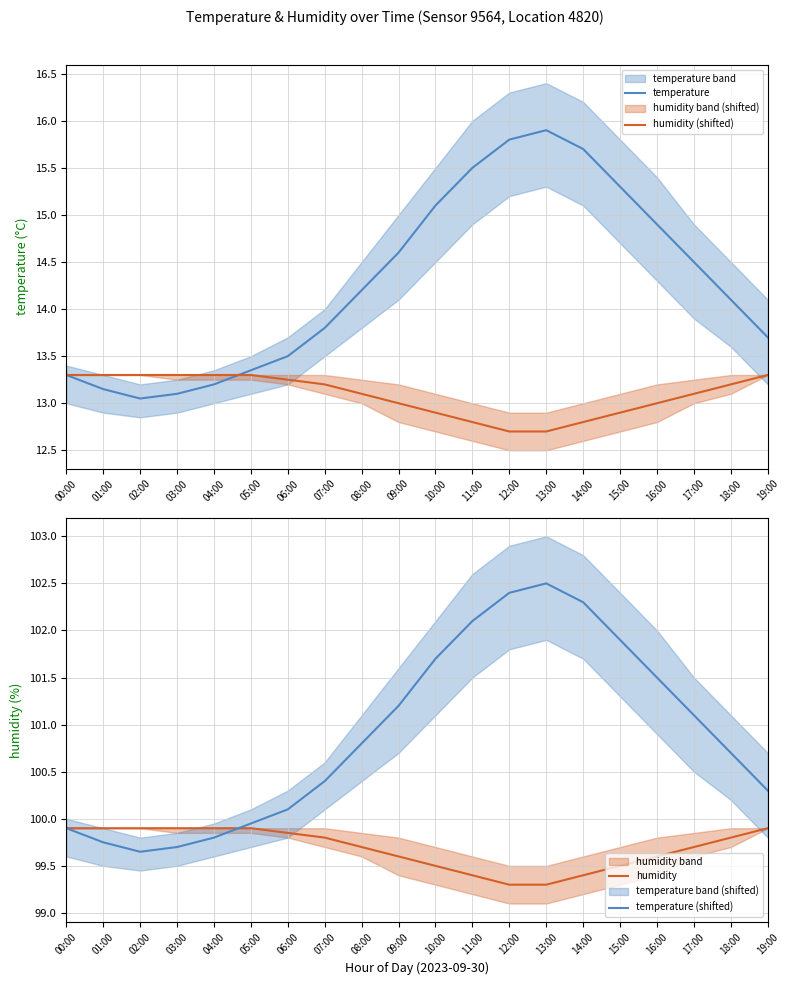

In temperature (shifted), how many points are higher than both neighbors (excluding endpoints)?

1